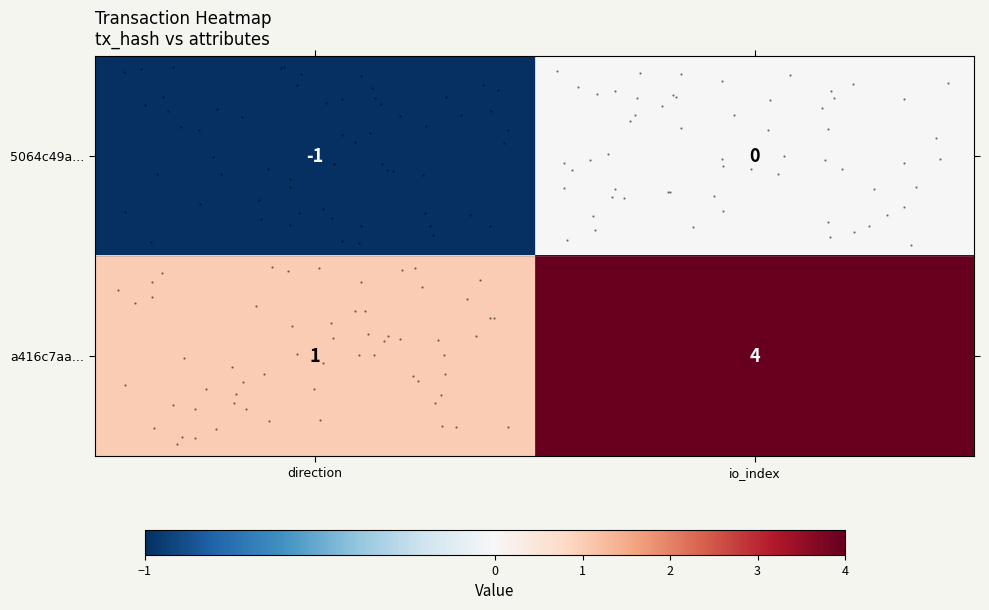

Between io_index and direction, which is larger?

io_index